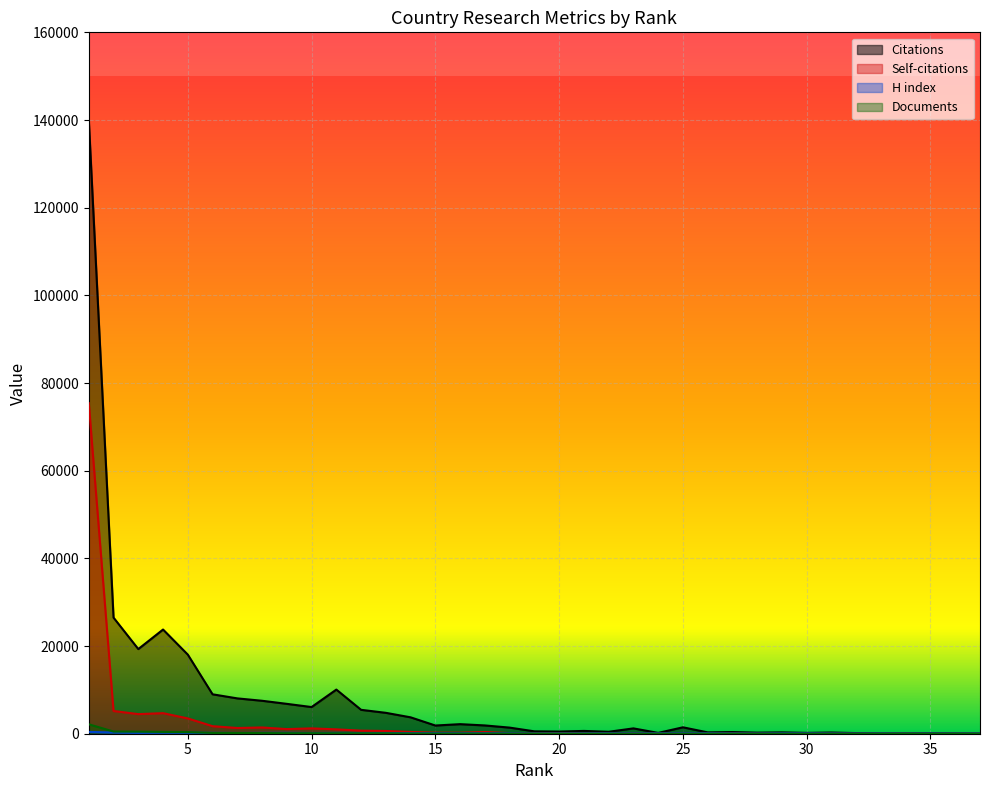

Is the value of Documents at 22 greater than the value of Citations at 19?

No